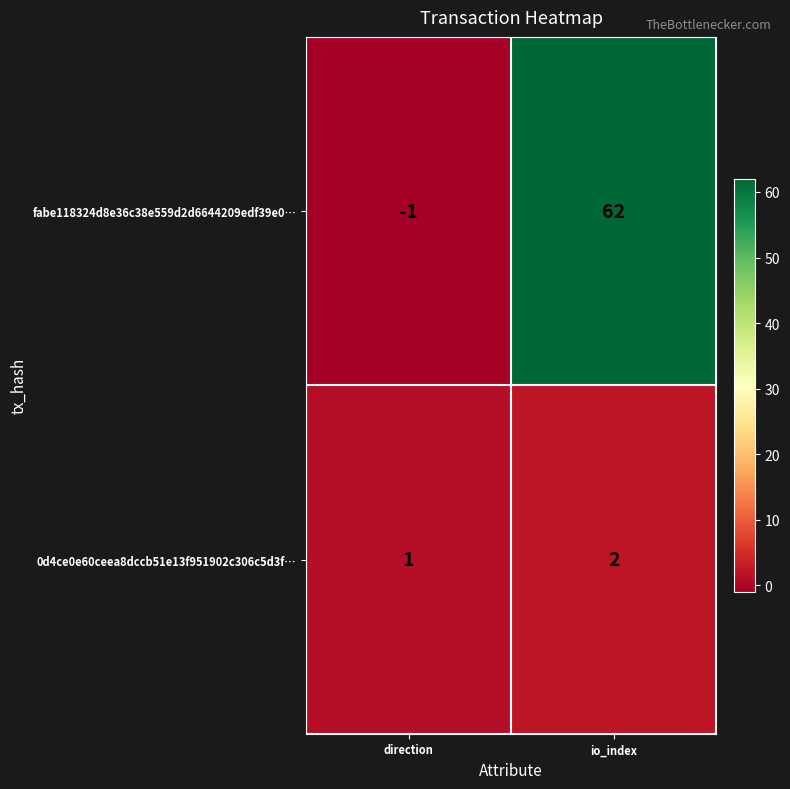

How many values in the 0d4ce0e60ceea8dccb51e13f951902c306c5d3f… series are below 2?

1